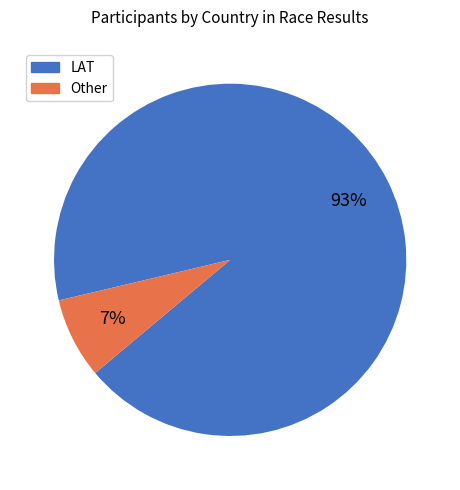

Combined, do LAT and Other account for over 50%?

Yes